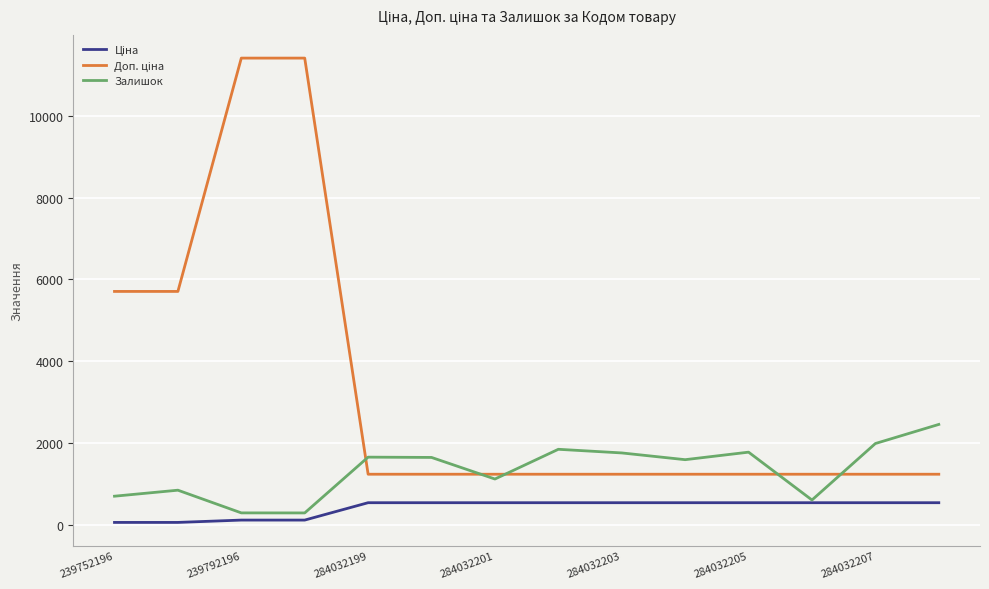

What is the highest value of the Залишок series?

2453.0